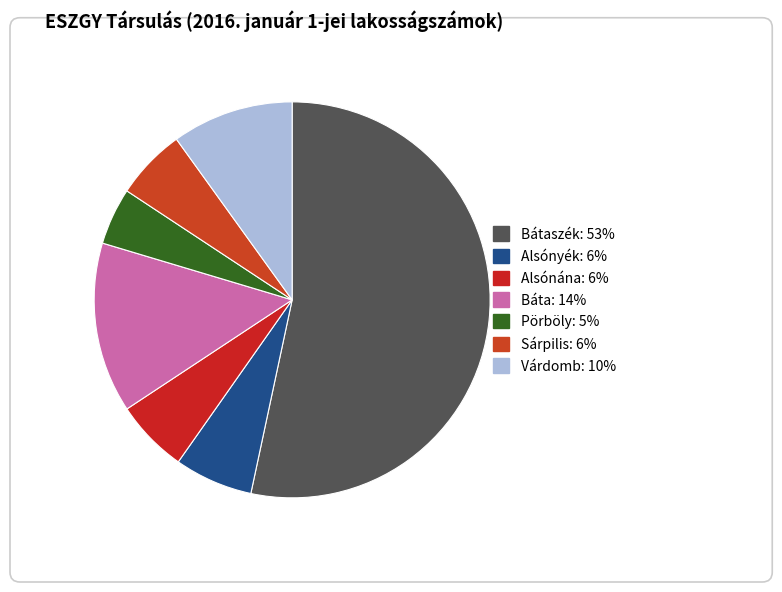

Which category has the smallest portion of the pie?

Pörböly: 5%